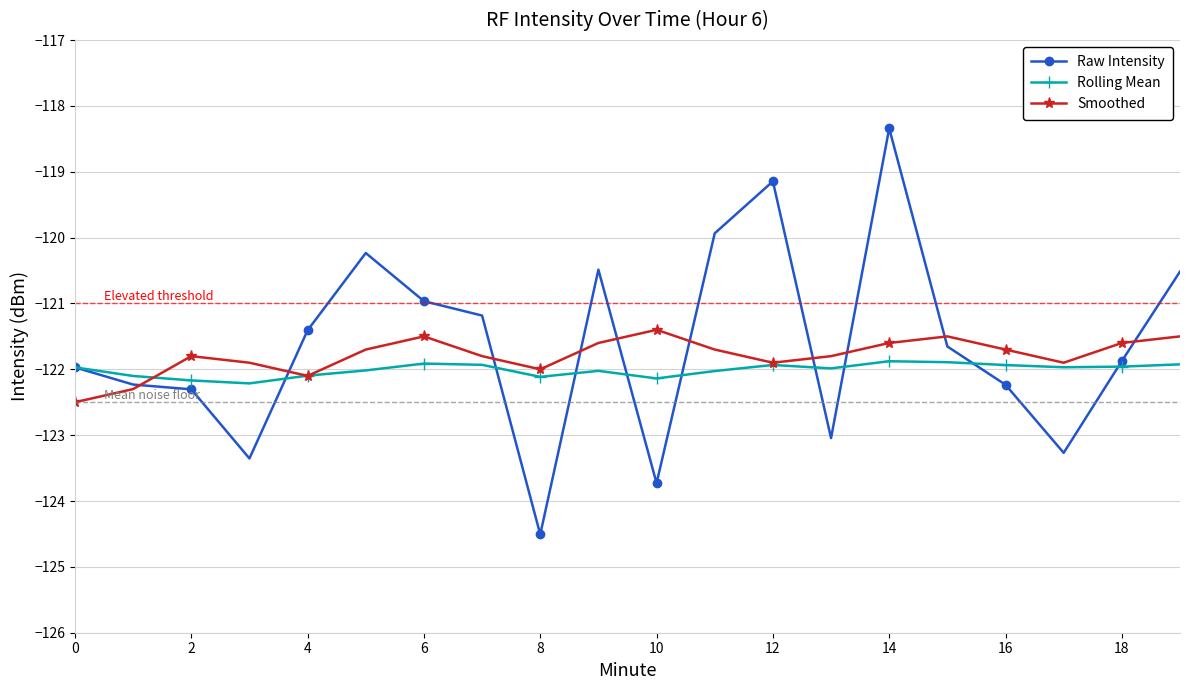

Which series has the widest spread of values?

Raw Intensity